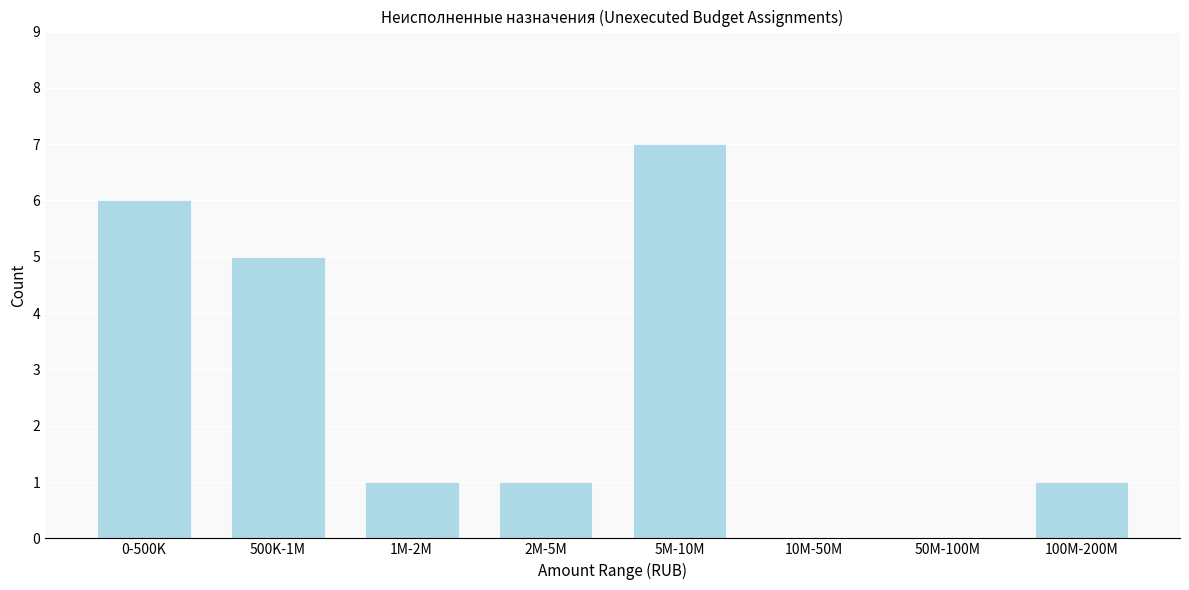

Reading left to right, extract all data points from this chart.

0-500K=6	500K-1M=5	1M-2M=1	2M-5M=1	5M-10M=7	10M-50M=0	50M-100M=0	100M-200M=1